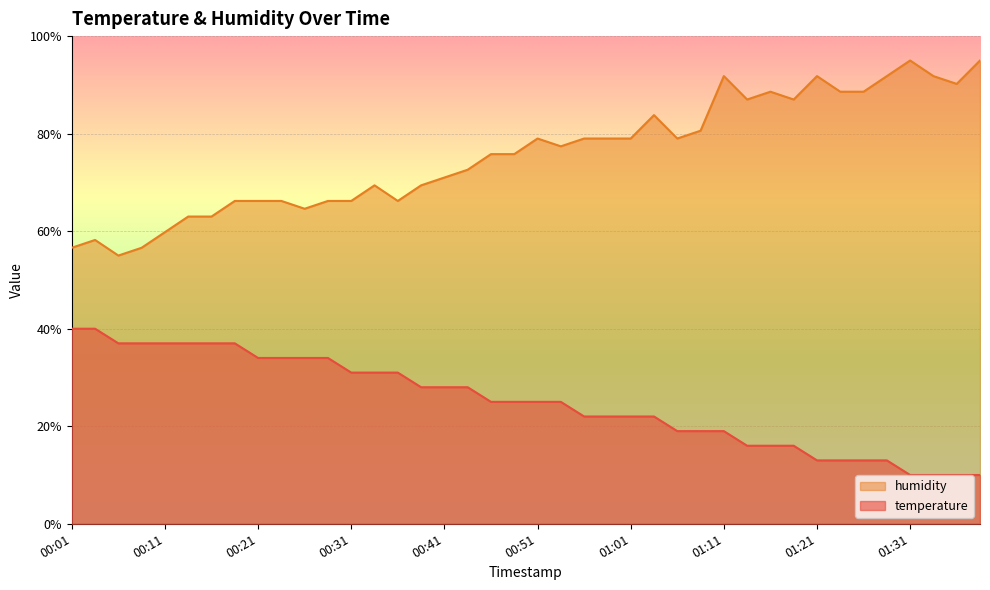

What is the total value across all series at 01:16?

104.6